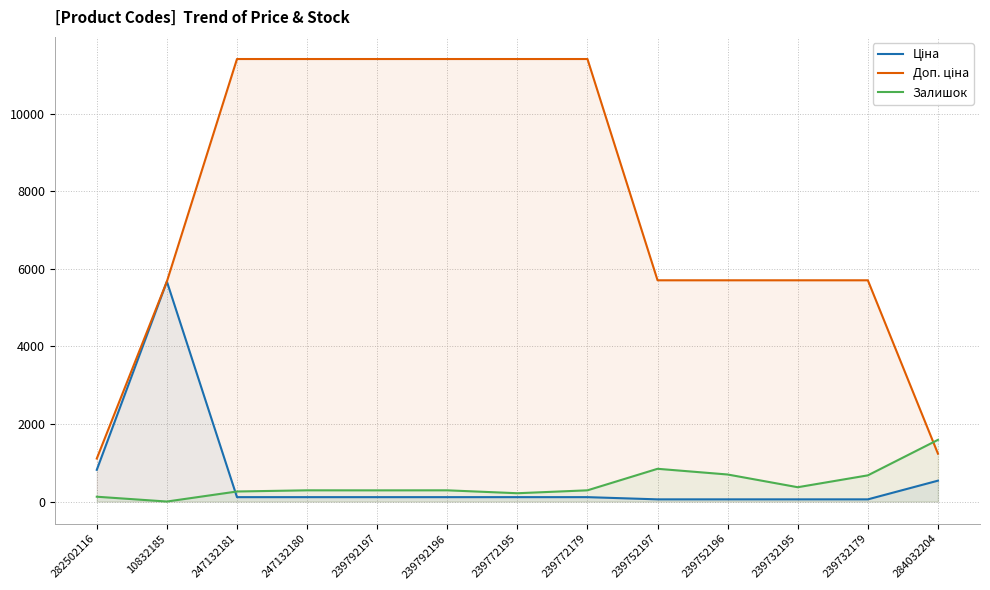

Reading left to right, transcribe all the data shown in this chart.

Ціна: 818.5	5673.8	114.1	114.1	114.1	114.1	114.1	114.1	57.0	57.0	57.0	57.0	539.0
Доп. ціна: 1109.2	5673.8	11410.0	11410.0	11410.0	11410.0	11410.0	11410.0	5705.0	5705.0	5705.0	5705.0	1235.4
Залишок: 125.0	1.0	260.0	290.0	289.0	290.0	215.0	290.0	845.0	698.0	370.0	676.0	1591.0